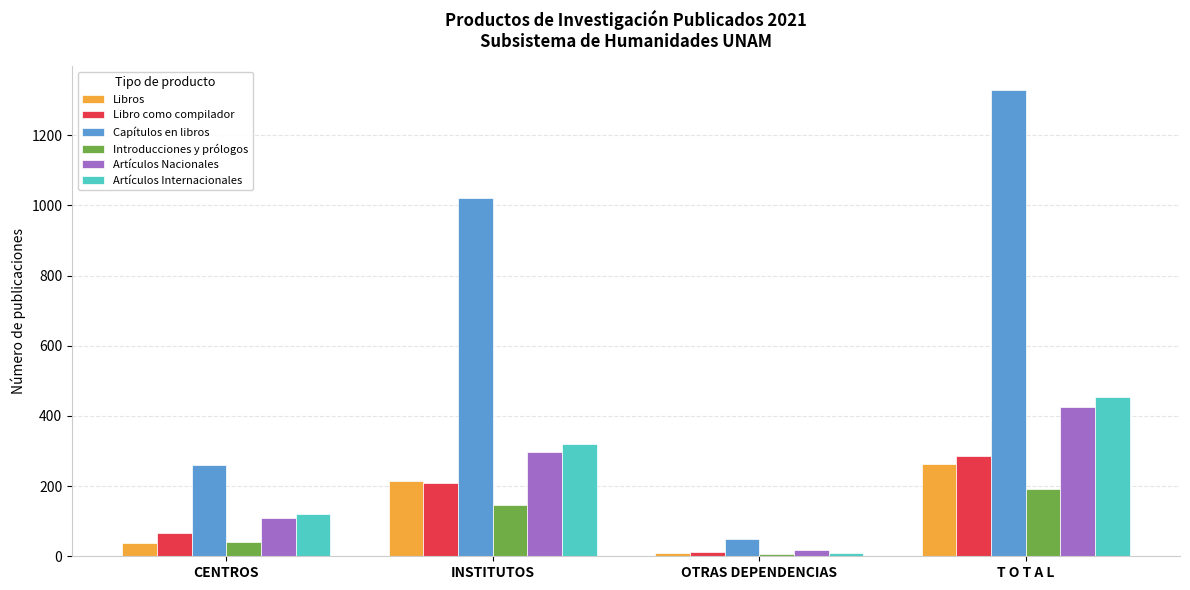

True or false: Capítulos en libros has a value of 259 at CENTROS.

True